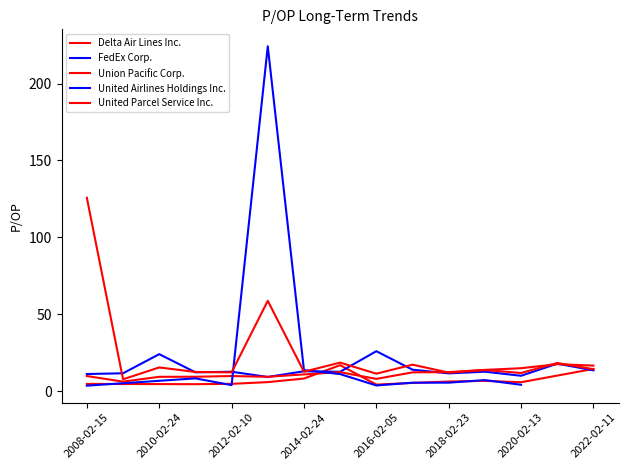

What is the label of the 15th point from the left?

2022-02-11